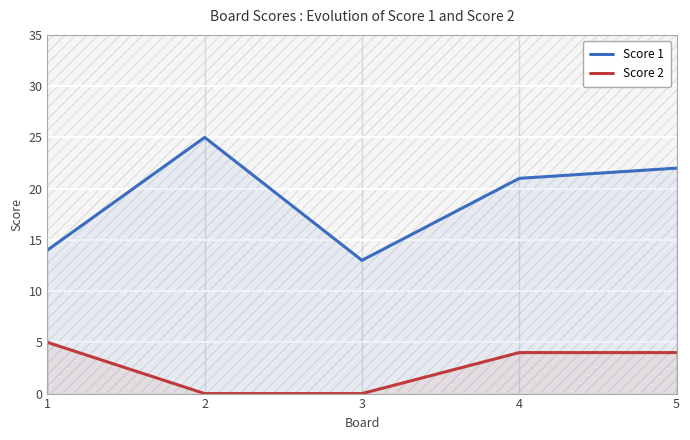

How many interior local valleys does the Score 1 series have?

1